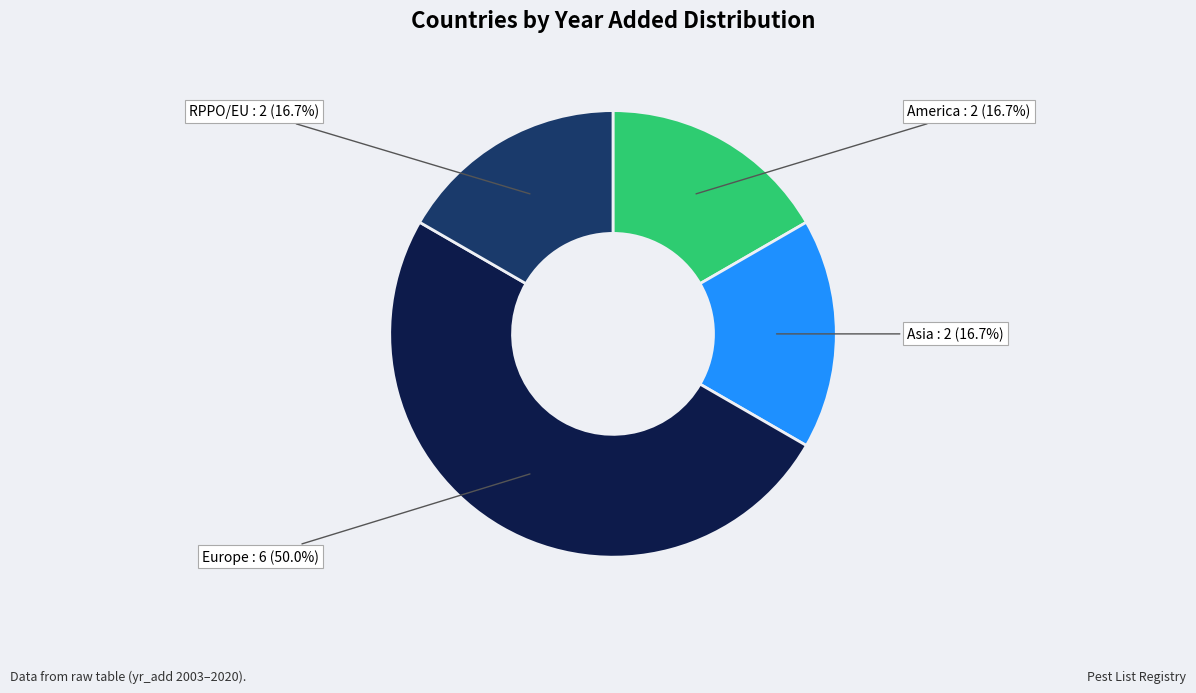

Is there any slice that represents more than half of the pie?

No